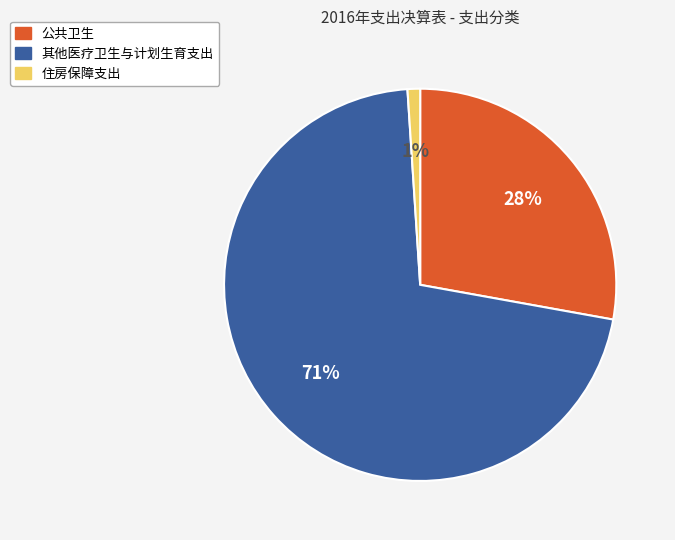

The 住房保障支出 slice represents 16% of the pie. True or false?

False